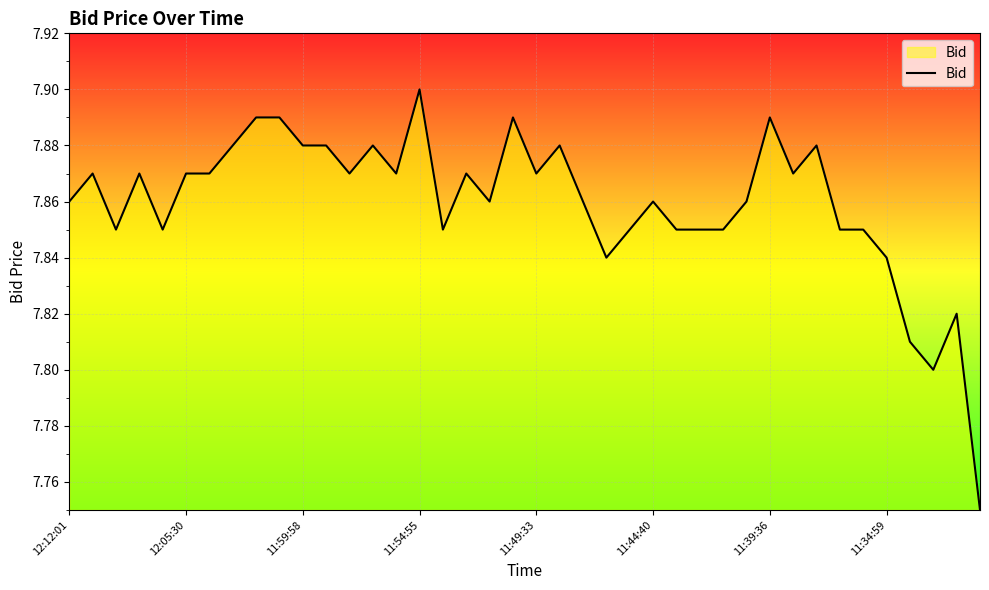

Does the chart have visible grid lines?

Yes